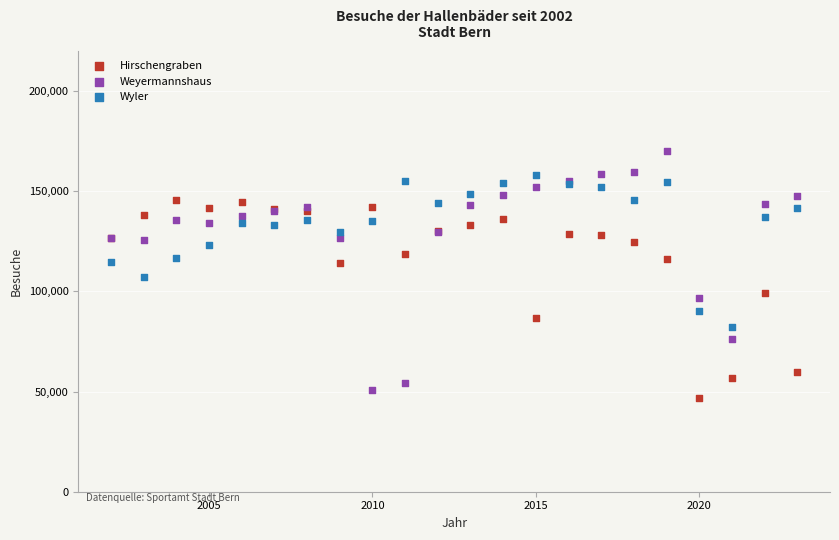

Which series contains the highest Y value?

Weyermannshaus